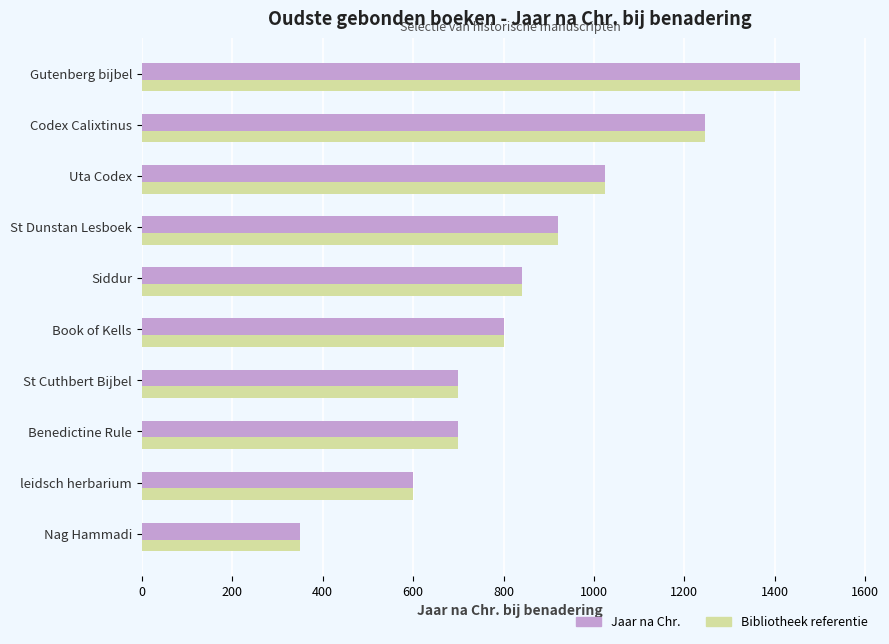

What is the difference between the second highest and second lowest values in the Jaar na Chr. series?

645